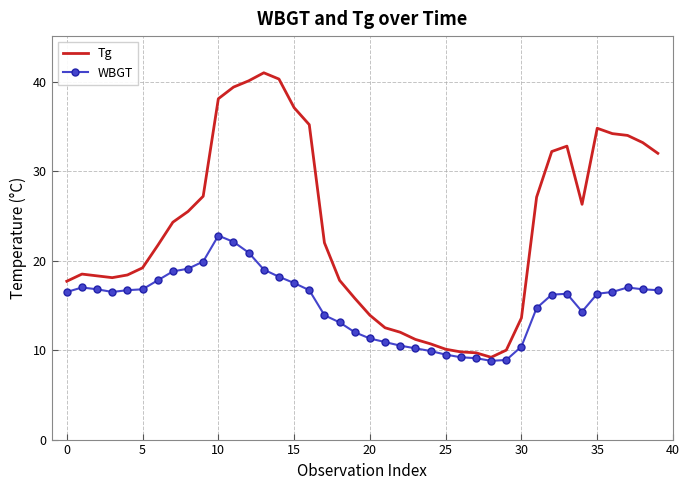

What is the greatest value displayed?

41.0